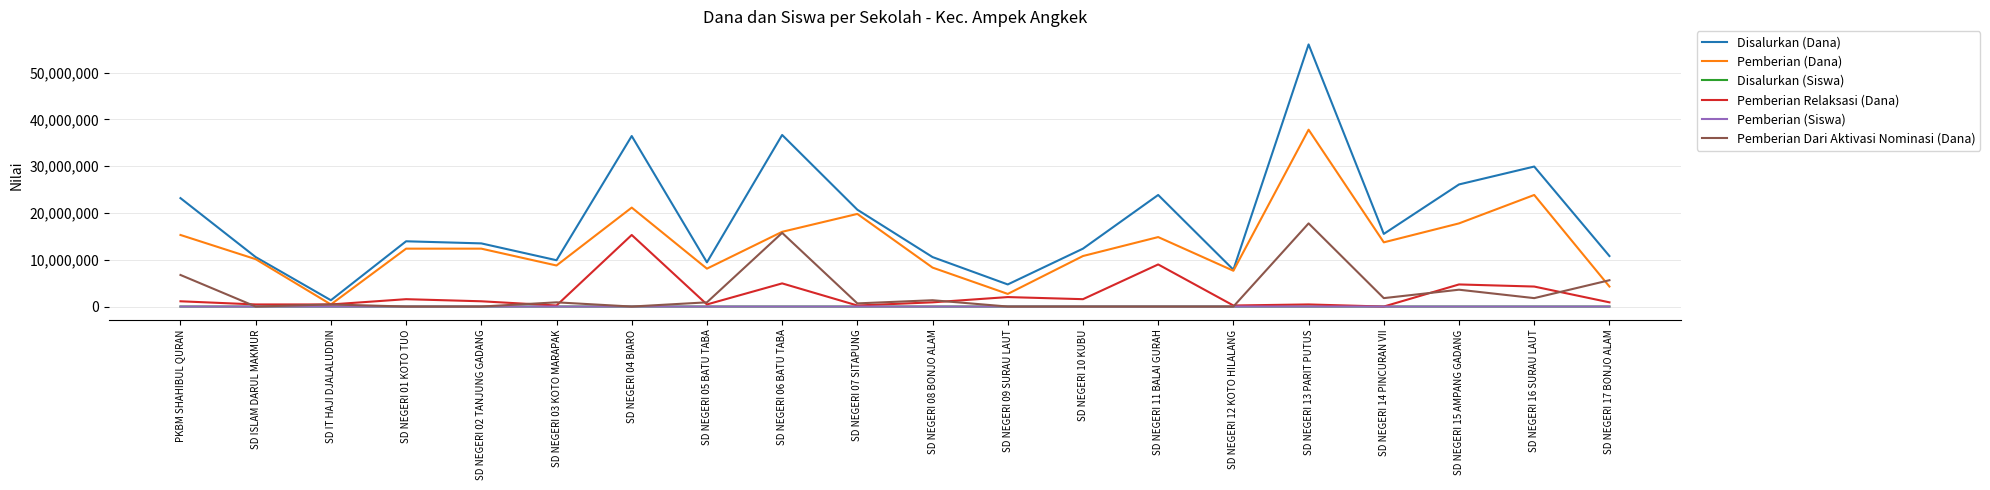

Is the value of Disalurkan (Dana) at SD NEGERI 16 SURAU LAUT greater than the value of Pemberian (Dana) at SD NEGERI 17 BONJO ALAM?

Yes